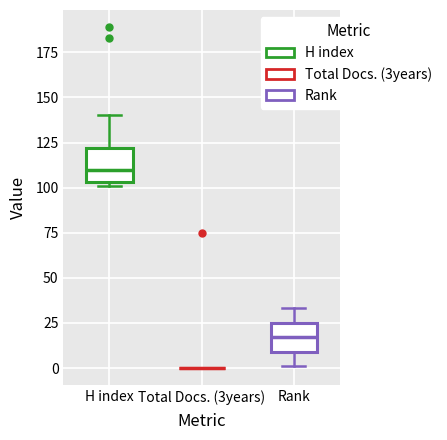

Where does the upper whisker of the box for H index end on the y-axis? The values are not printed on the chart, so give them approximately, as read against the axis.

140